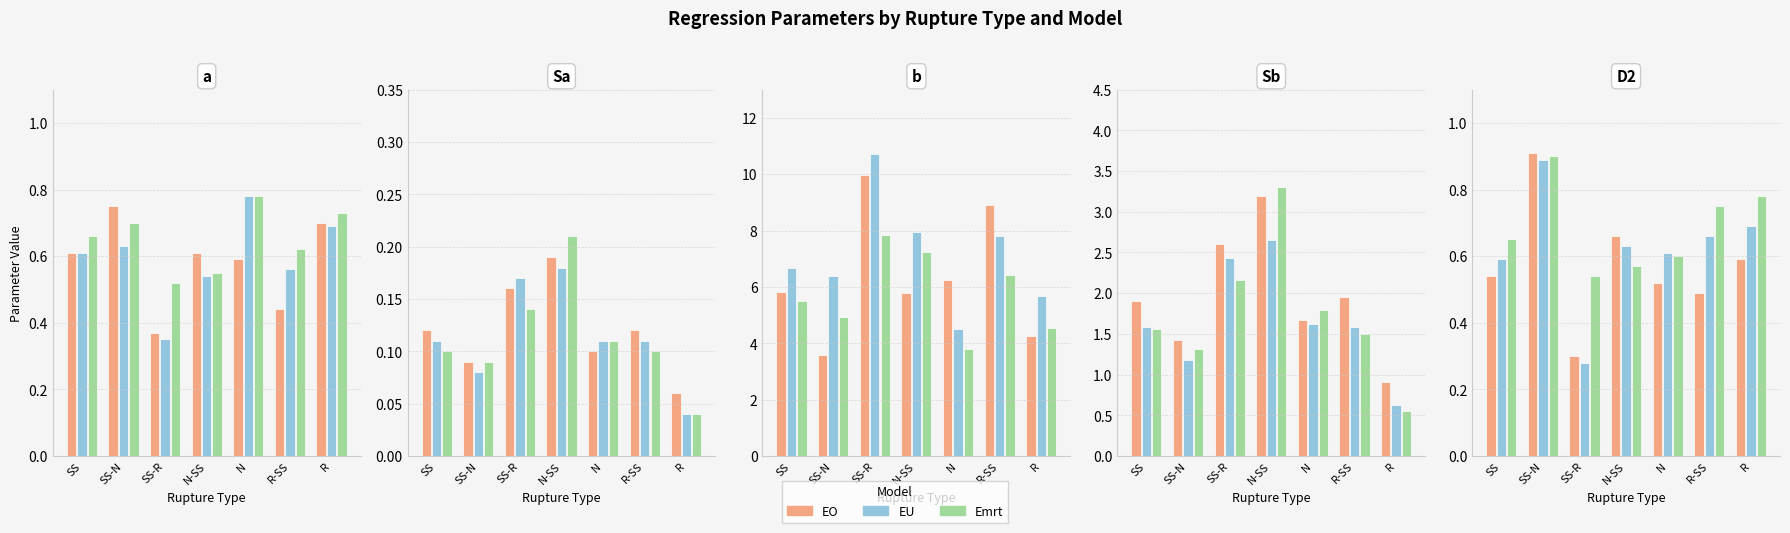

Which series has the largest total across all categories?

a (Emrt)